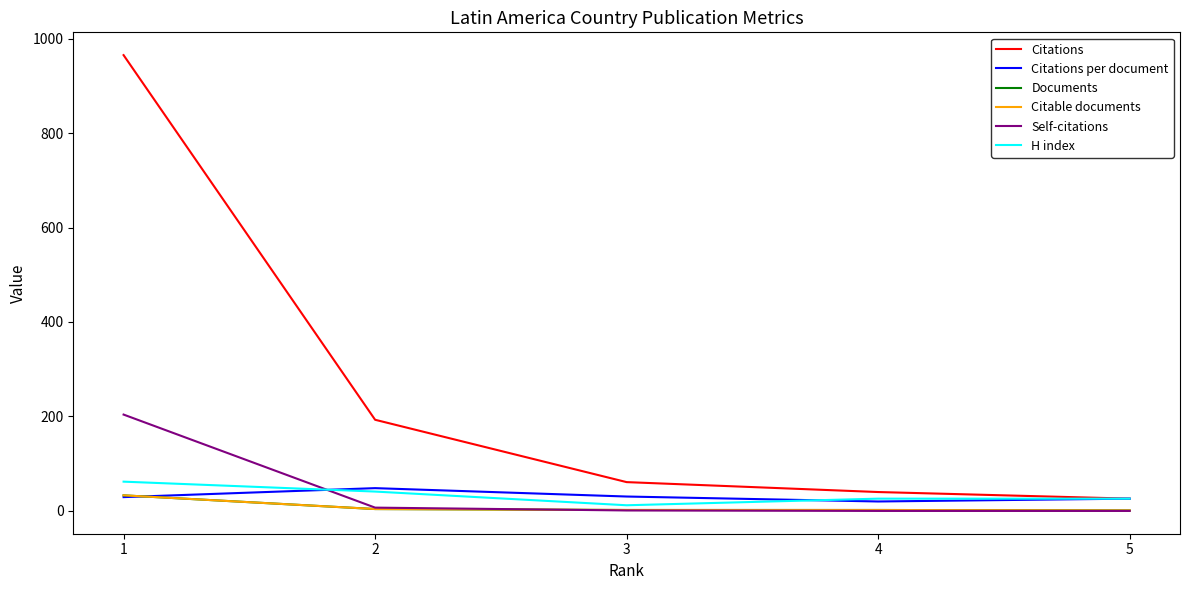

What is the greatest value displayed?

965.0